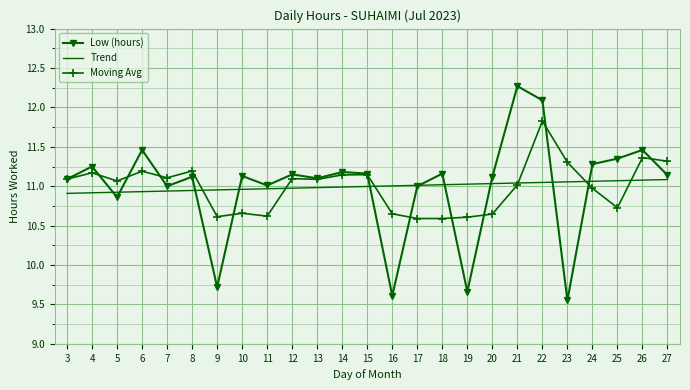

What is the difference between the highest and lowest values at 17?

0.4